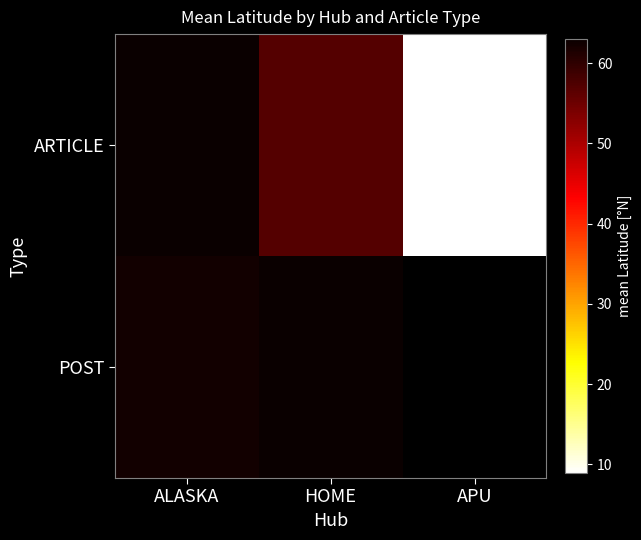

What is the total value across all series at HOME?

120.0